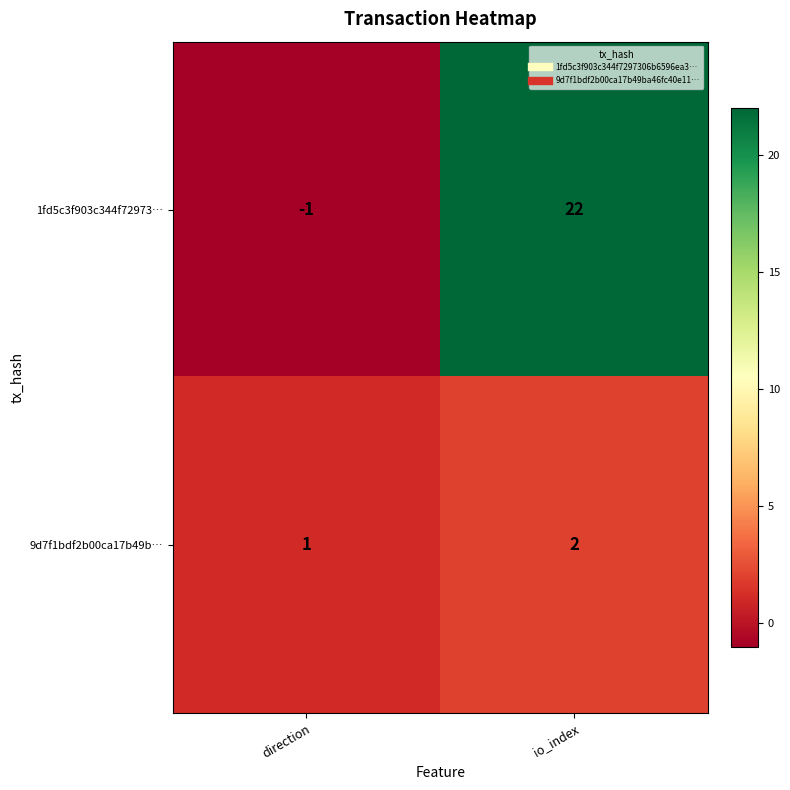

Which series changed the most between direction and io_index?

1fd5c3f903c344f72973…